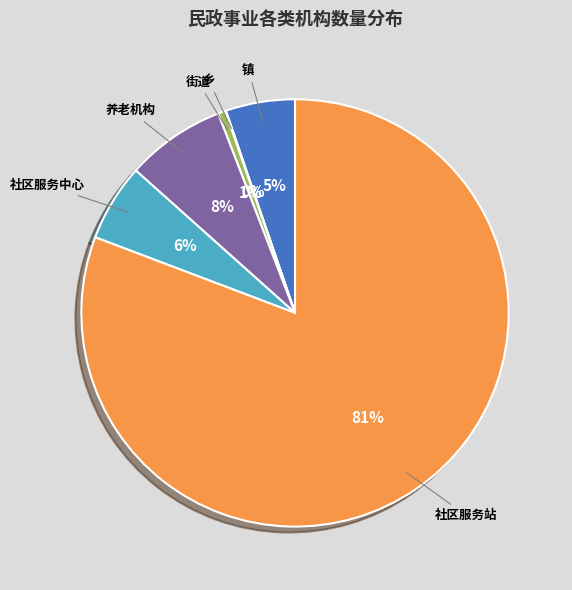

The 社区服务站 slice represents 81% of the pie. True or false?

True